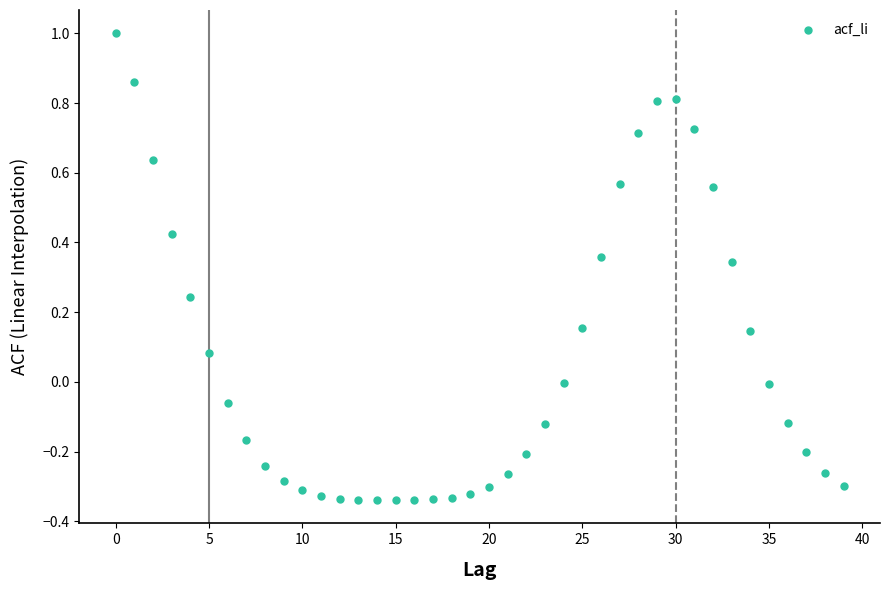

What is the range of Y values (max minus min)?

1.3